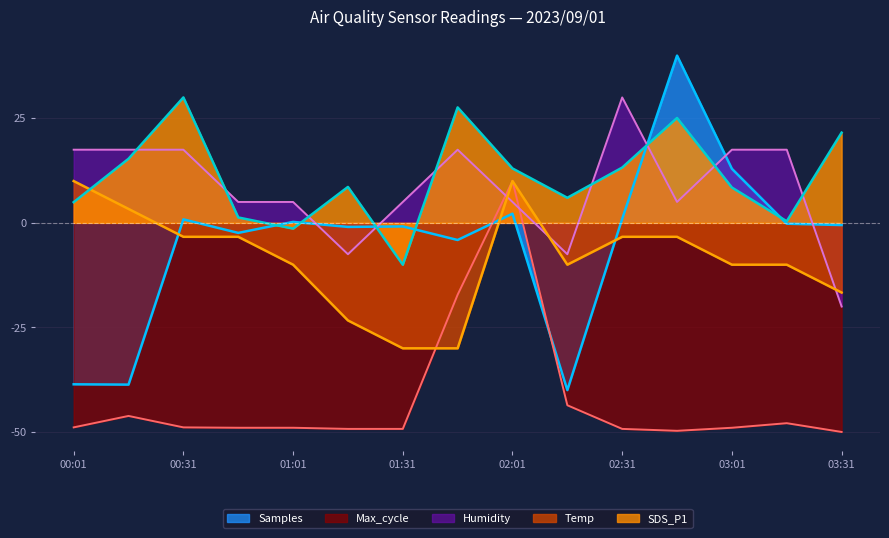

In Samples, how many points are higher than both neighbors (excluding endpoints)?

5